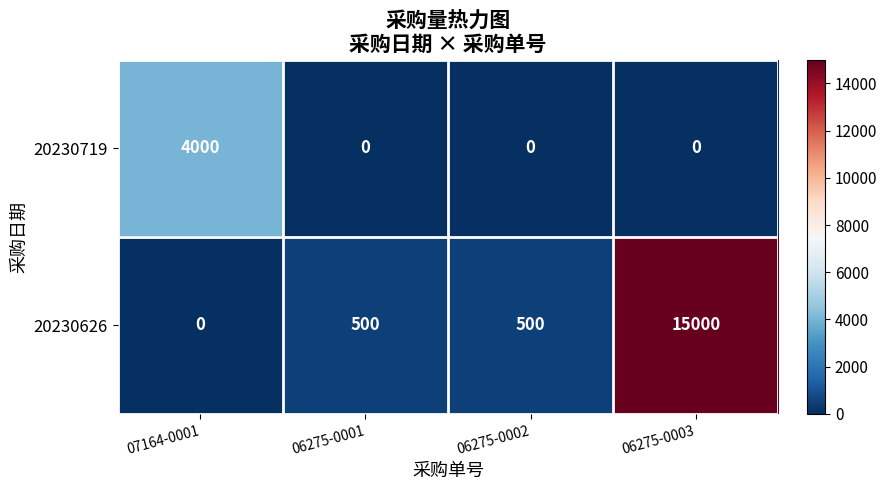

Is it true that 20230626 equals 15000 at 06275-0003?

True